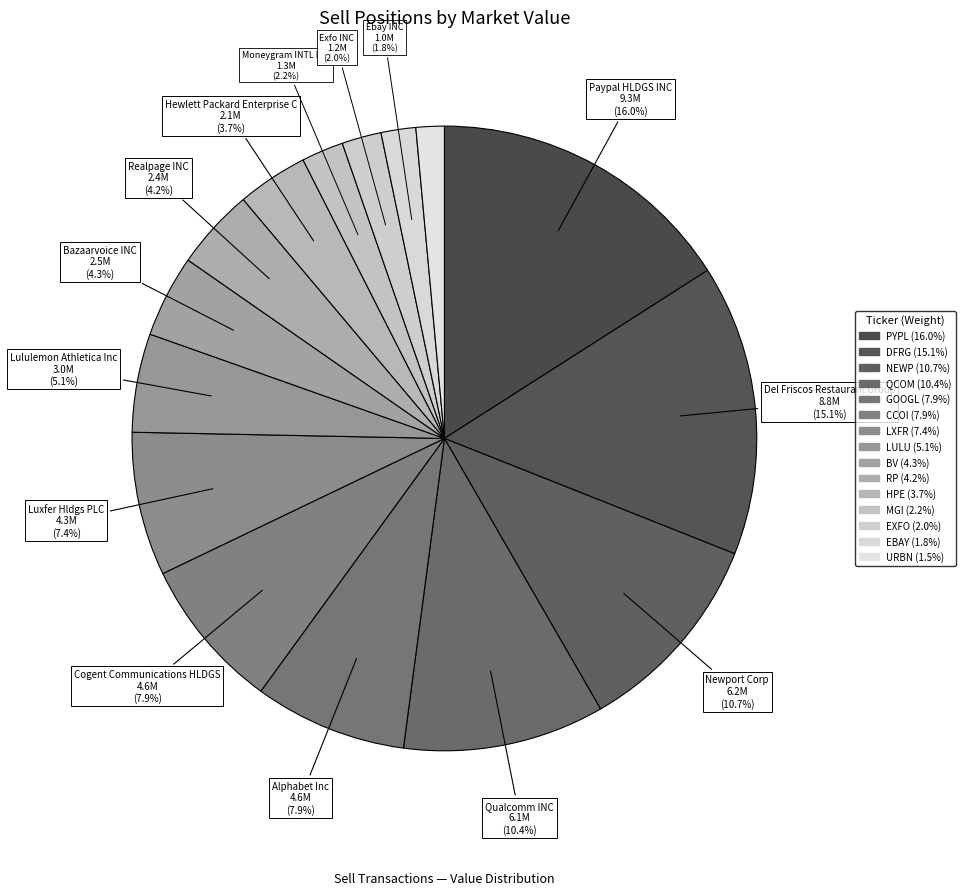

How many slices are in this pie chart?

15